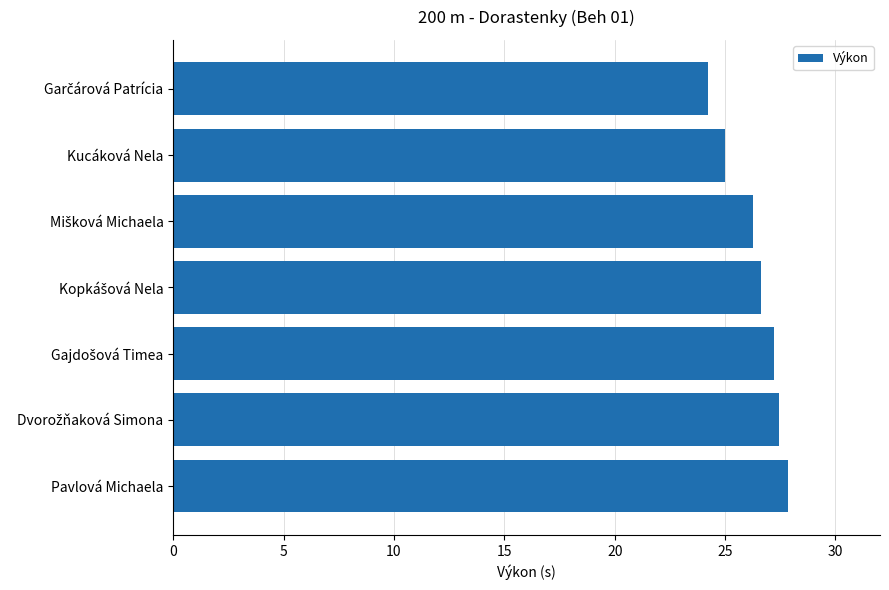

The chart shows a value of 39.5 at Kucáková Nela. True or false?

False